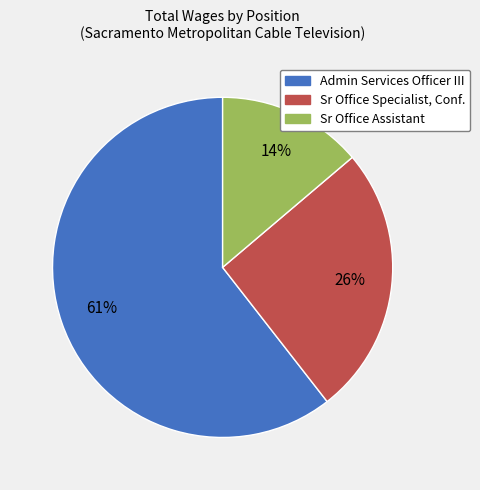

To the nearest percent, what is the difference between the largest and smallest slice percentages?

47%